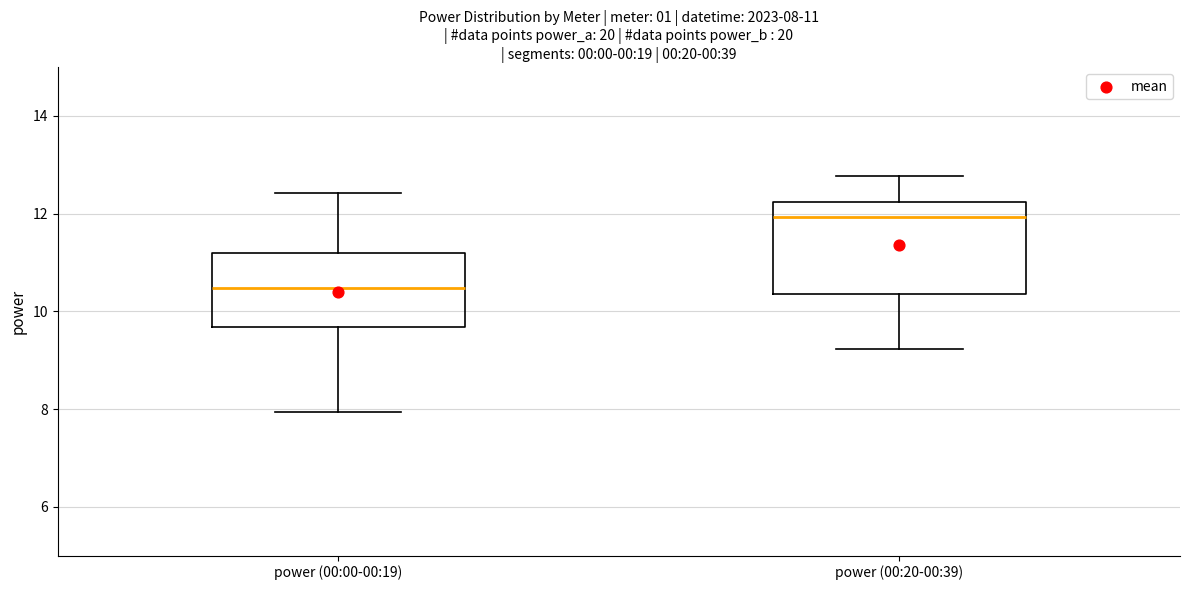

Which box's median line is the highest?

power (00:20-00:39)